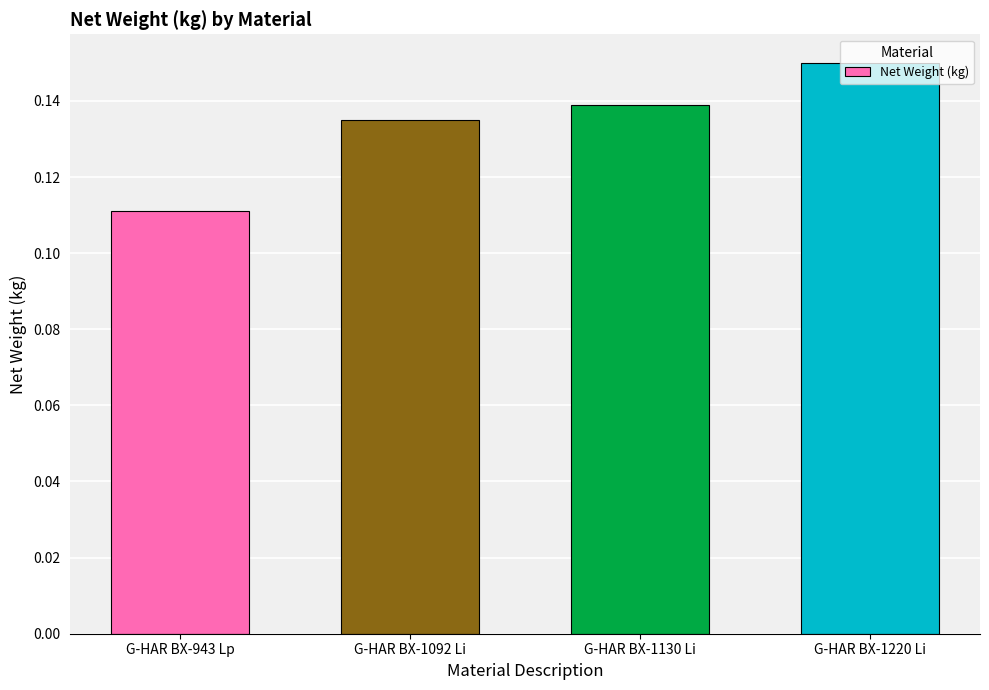

What is the label of the 4th bar from the left?

G-HAR BX-1220 Li